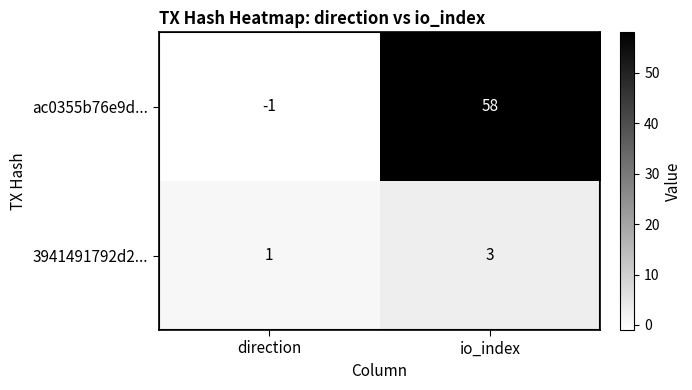

What is the sum of all ac0355b76e9d... values?

57